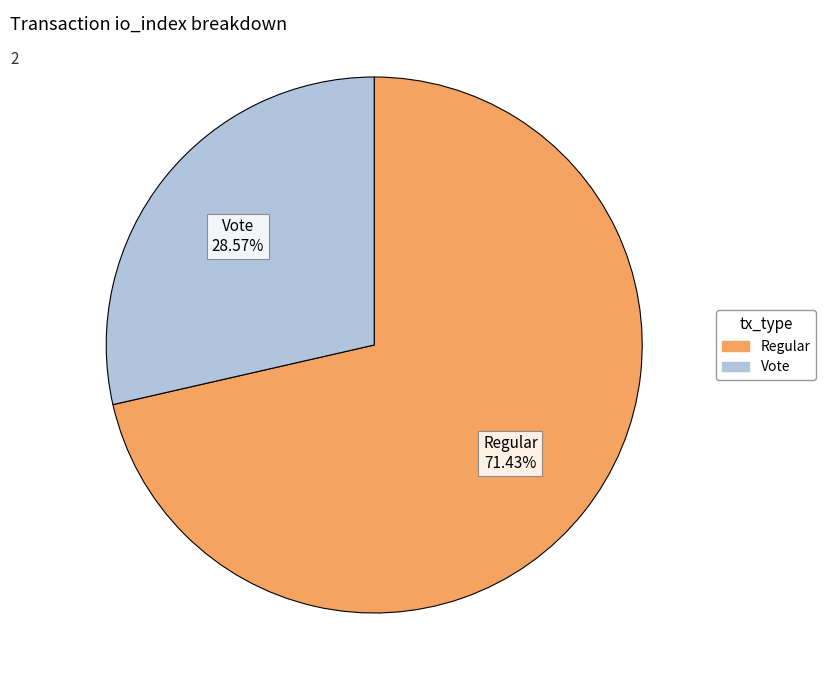

What is the largest slice in the pie chart?

Regular